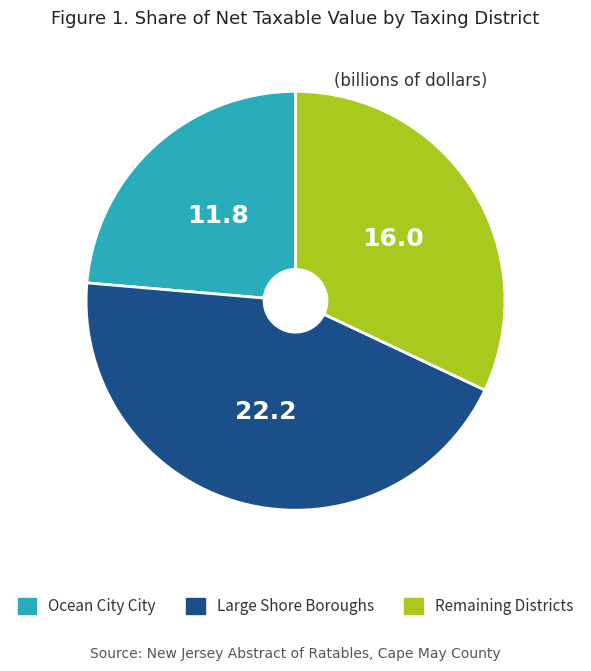

Is there any slice that represents more than half of the pie?

No